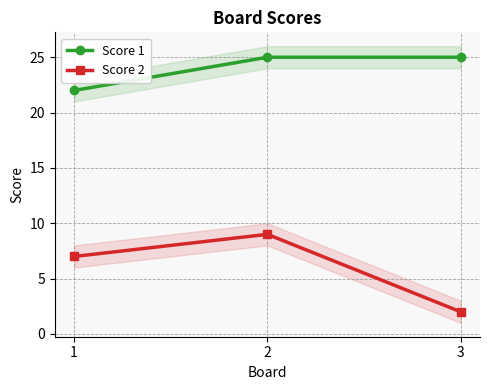

What is the maximum value for Score 1?

25